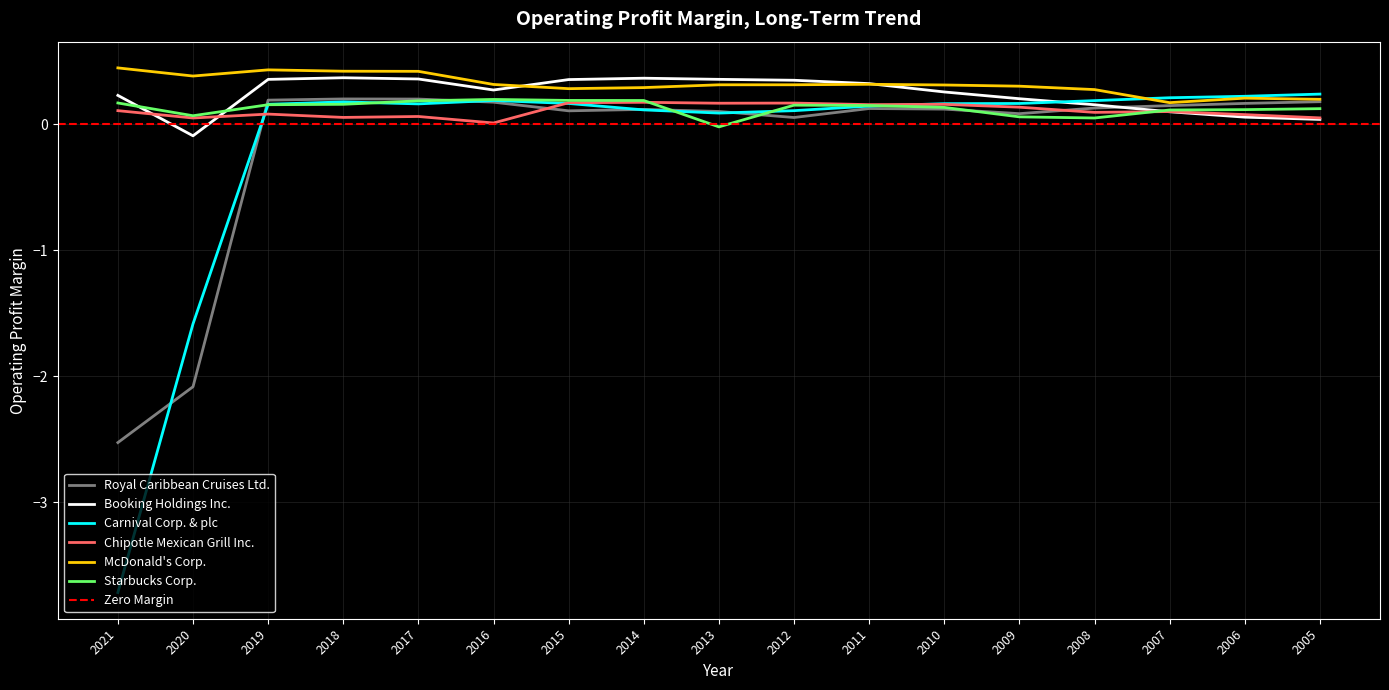

At 2005, list the series in order from largest to smallest.

Carnival Corp. & plc, McDonald's Corp., Royal Caribbean Cruises Ltd., Starbucks Corp., Chipotle Mexican Grill Inc., Booking Holdings Inc.